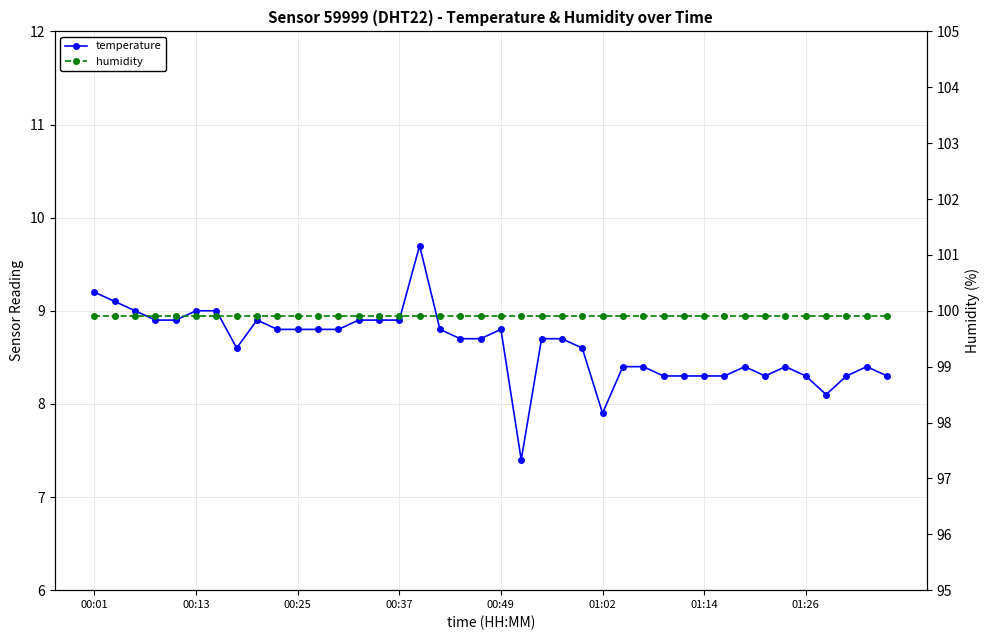

At 01:26, list the series in order from smallest to largest.

temperature, humidity